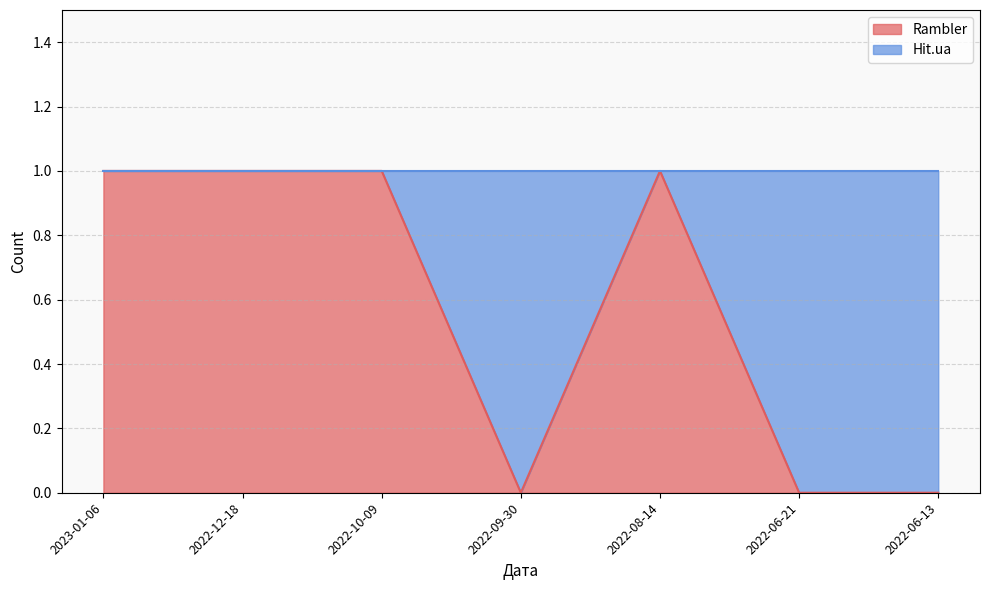

What is the change in value from 2022-12-18 to 2022-09-30?

-1